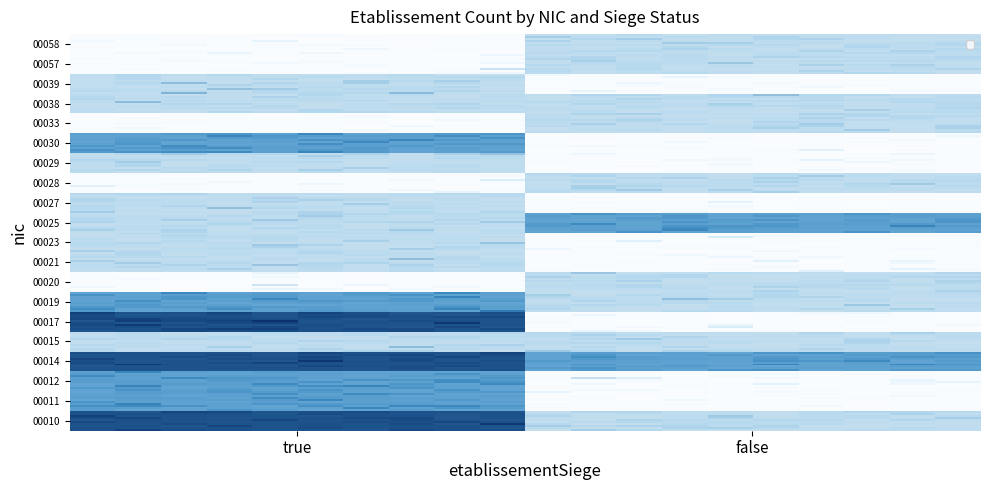

What is the average value of the 00010 series?

2